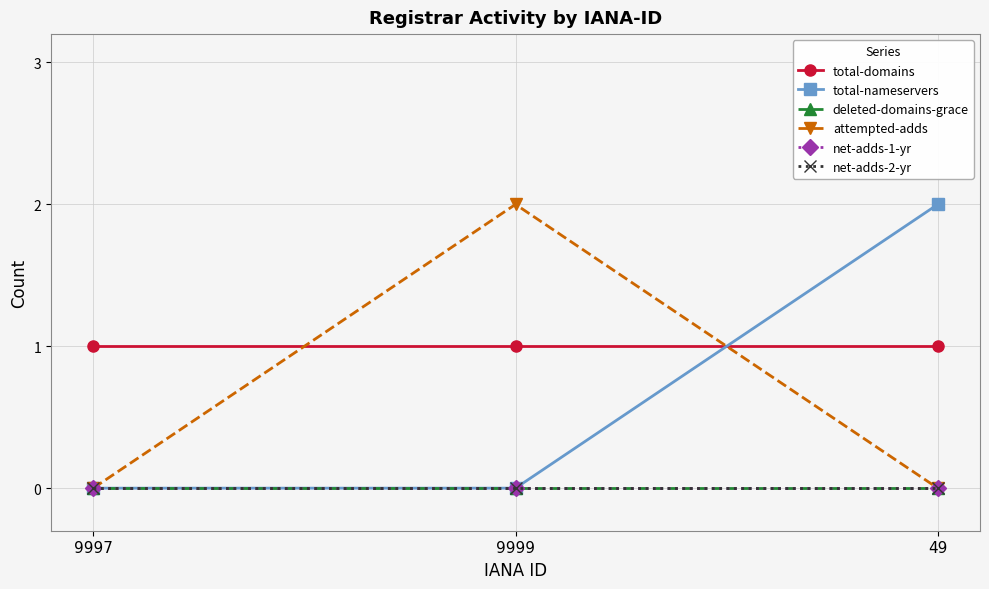

Reading left to right, extract all data points from this chart.

total-domains: 9997=1	9999=1	49=1
total-nameservers: 9997=0	9999=0	49=2
deleted-domains-grace: 9997=0	9999=0	49=0
attempted-adds: 9997=0	9999=2	49=0
net-adds-1-yr: 9997=0	9999=0	49=0
net-adds-2-yr: 9997=0	9999=0	49=0